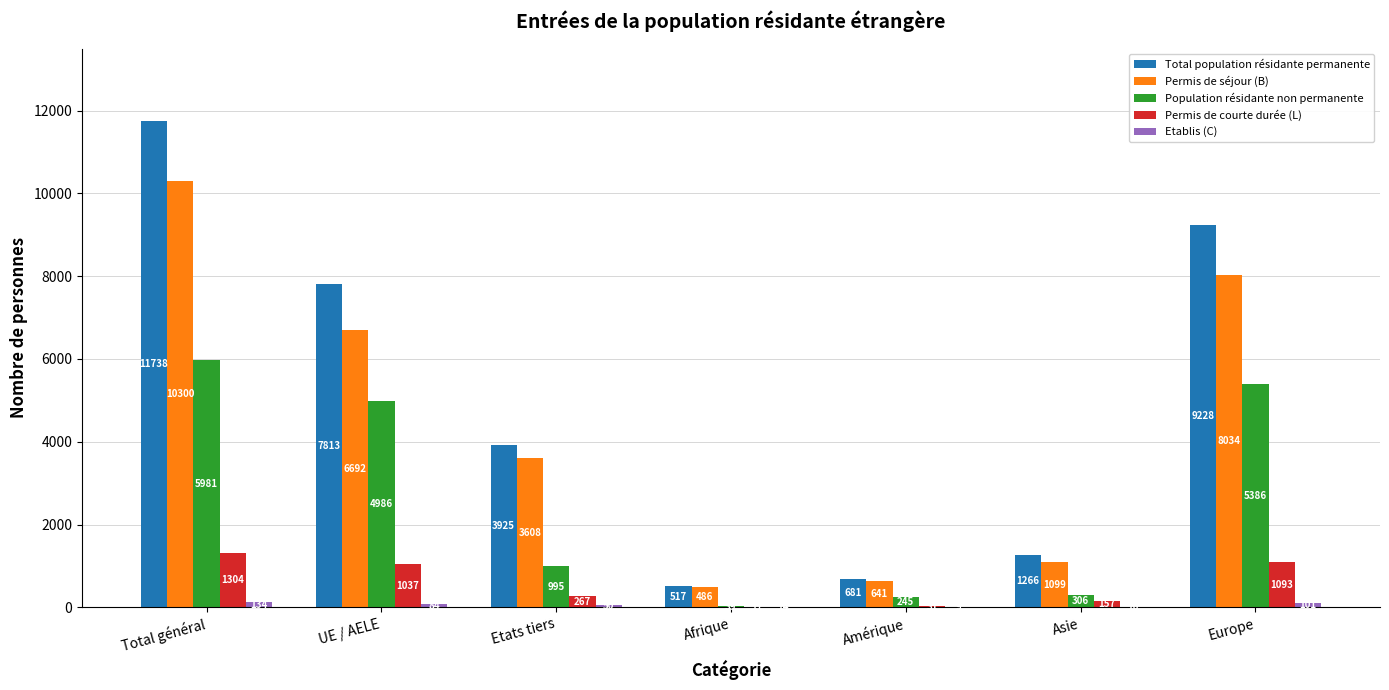

Which series has the largest total across all categories?

Total population résidante permanente